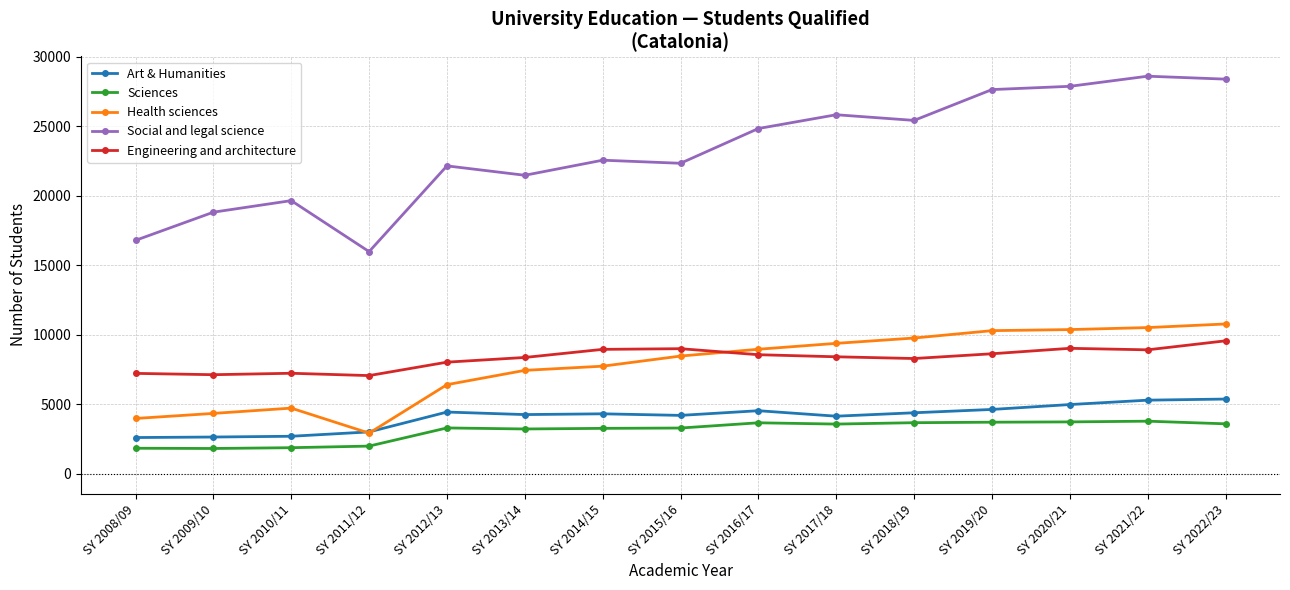

True or false: Health sciences and Social and legal science intersect in this chart.

False